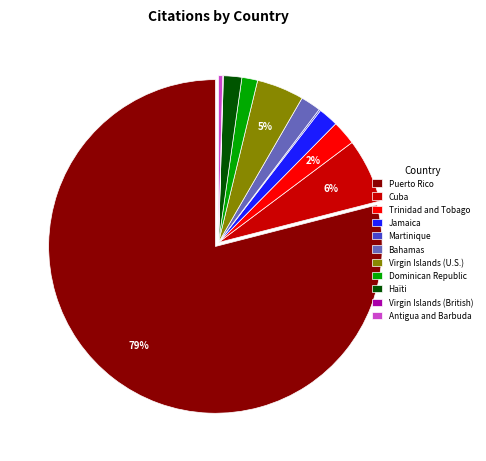

Between Antigua and Barbuda and Puerto Rico, which is larger?

Puerto Rico